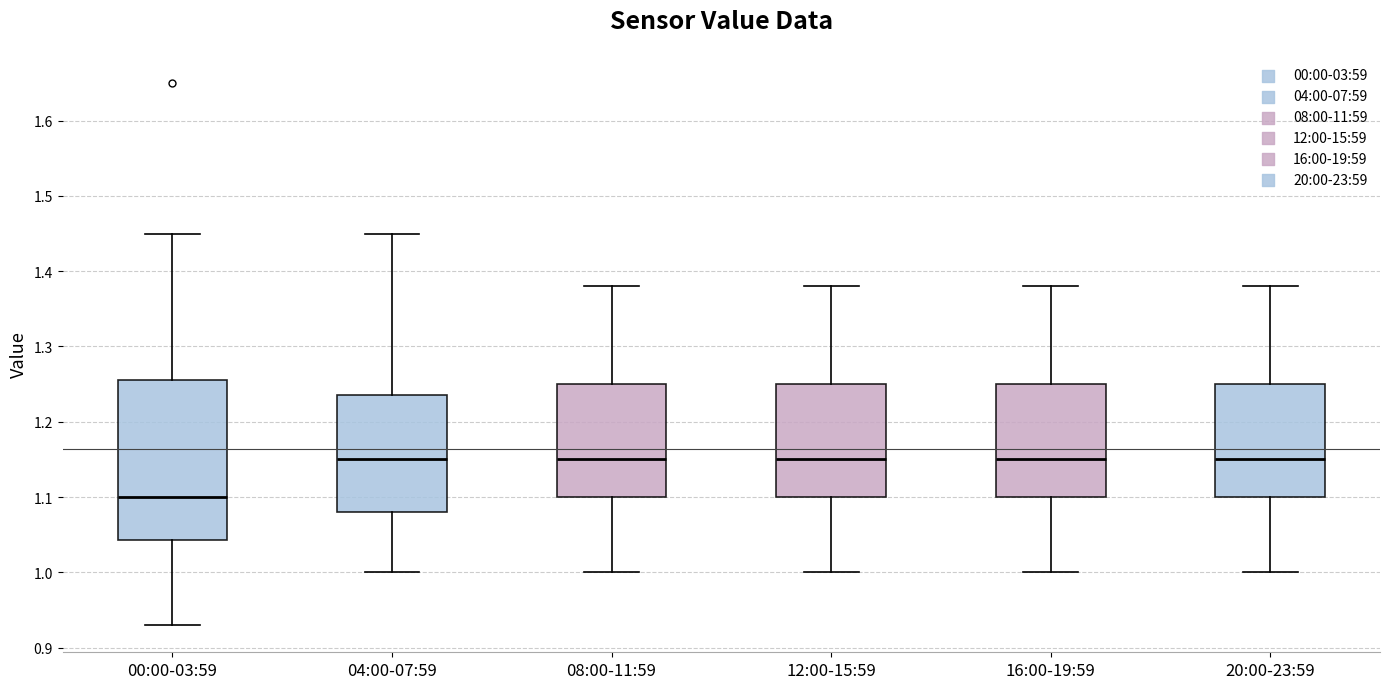

Comparing the boxes themselves (not the whiskers), which one is the tallest?

00:00-03:59